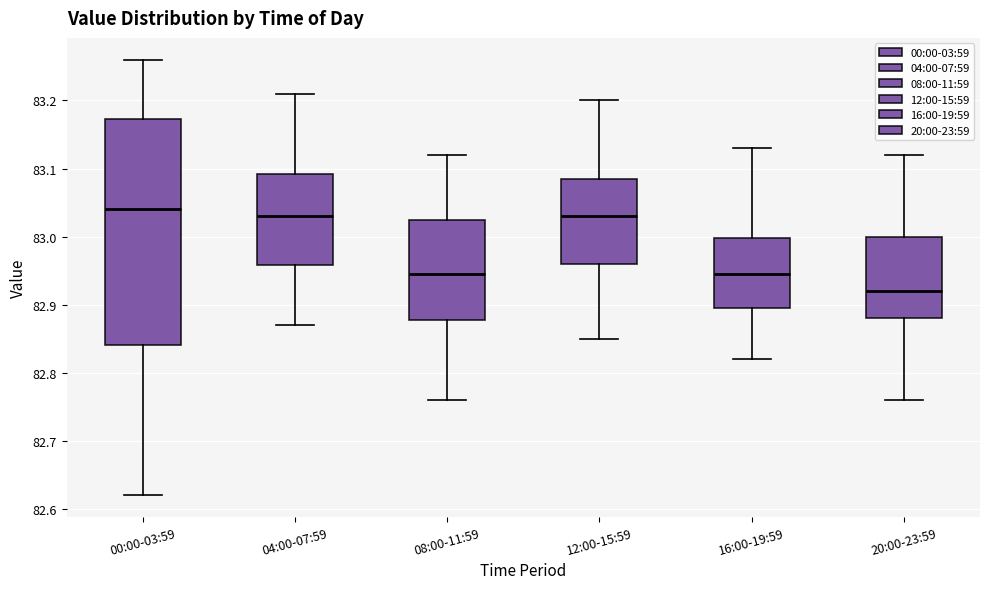

Reading left to right, transcribe this box plot: for each box, give where its median line is, the range the box spans, and where its two whiskers end, as read against the y-axis. The values are not printed on the chart, so give them approximately, as read against the axis.

00:00-03:59: median 83.04, box 82.84 to 83.17, whiskers 82.62 to 83.26
04:00-07:59: median 83.03, box 82.96 to 83.09, whiskers 82.87 to 83.21
08:00-11:59: median 82.95, box 82.88 to 83.03, whiskers 82.76 to 83.12
12:00-15:59: median 83.03, box 82.96 to 83.09, whiskers 82.85 to 83.20
16:00-19:59: median 82.95, box 82.90 to 83.00, whiskers 82.82 to 83.13
20:00-23:59: median 82.92, box 82.88 to 83.00, whiskers 82.76 to 83.12